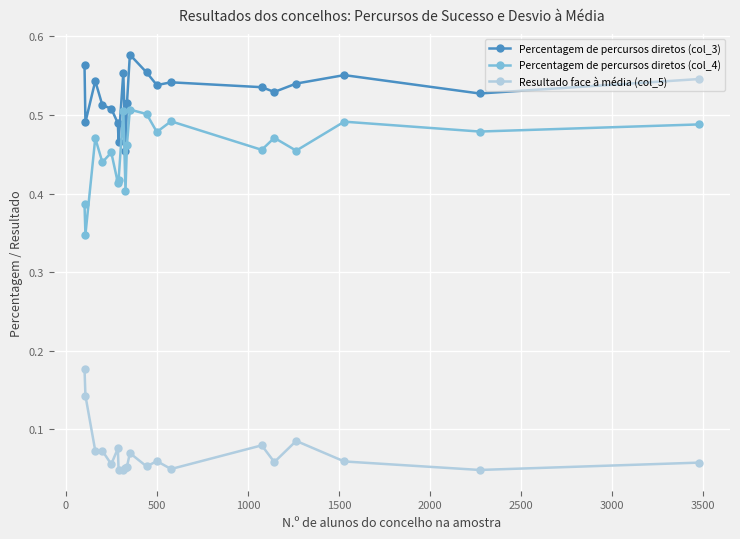

Which series has the largest total across all categories?

Percentagem de percursos diretos (col_3)